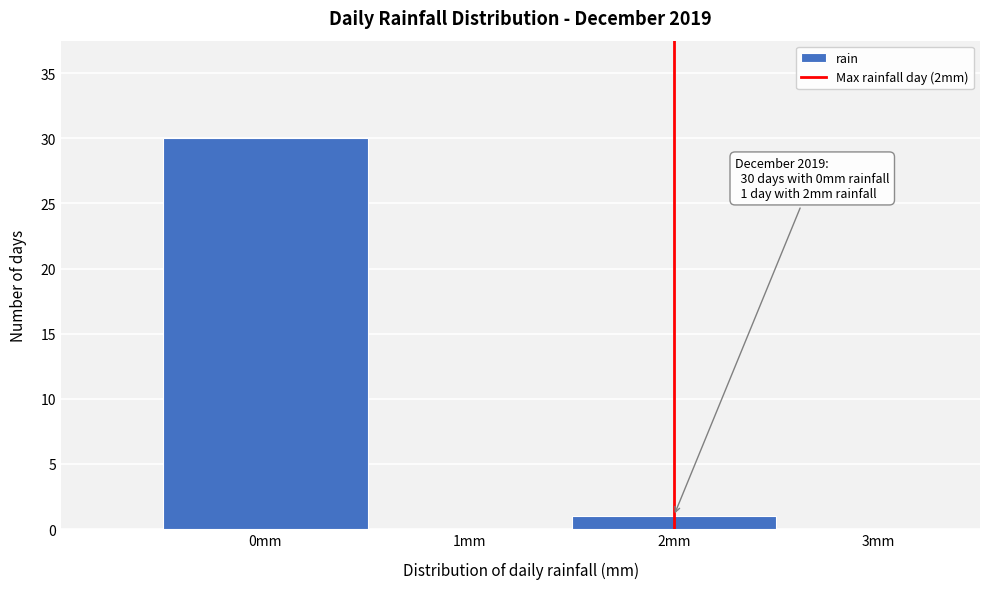

Over which range of the x-axis is the bar tallest?

-0.5 to 0.5